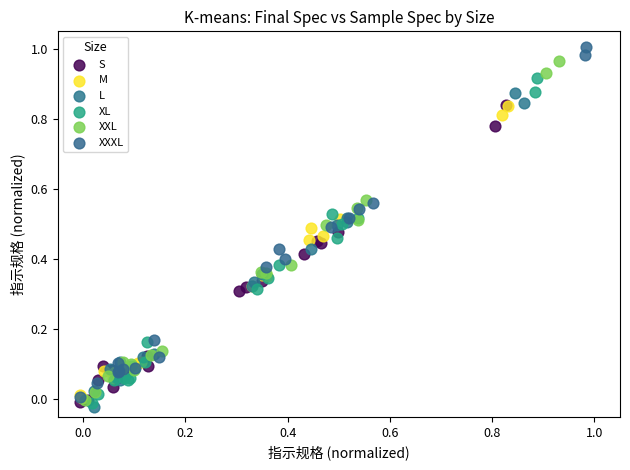

Which series contains the lowest Y value?

L